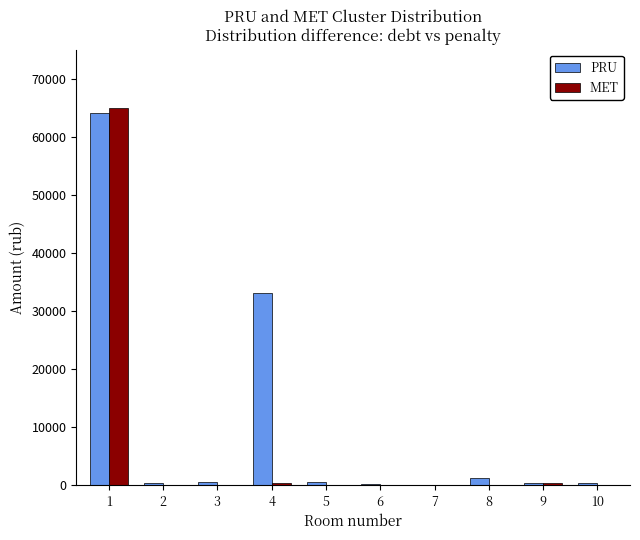

At which label does MET reach its peak?

1